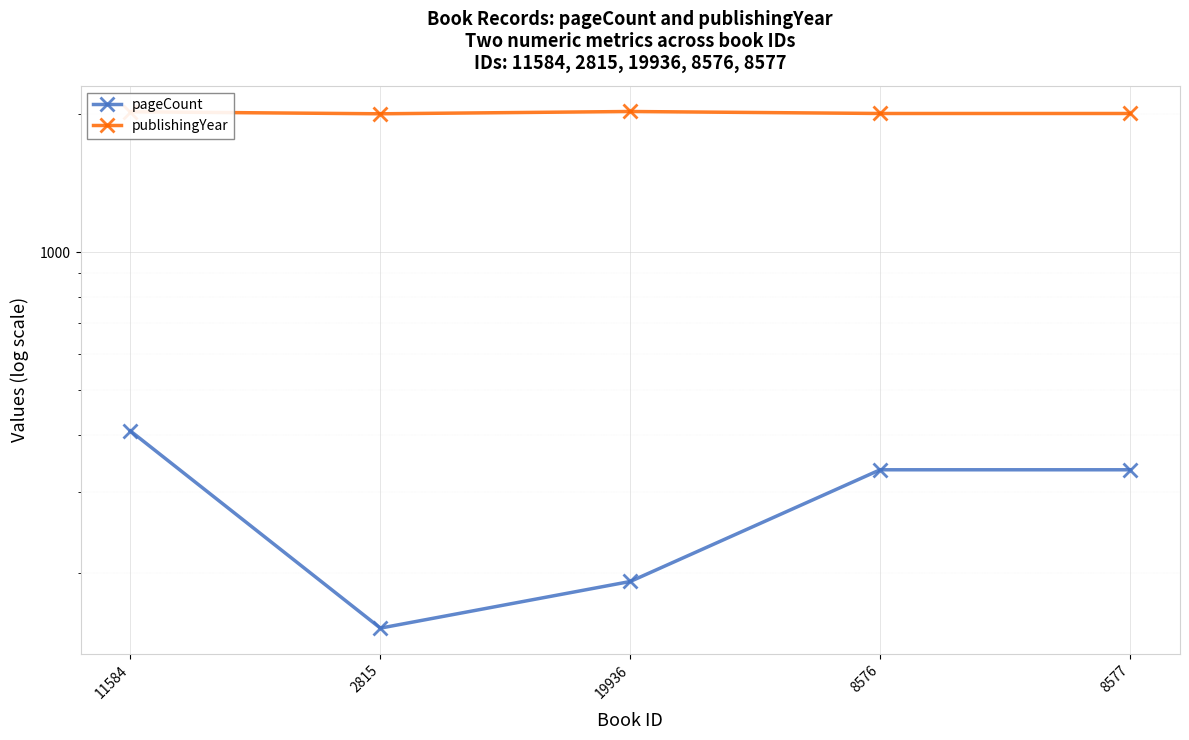

In publishingYear, how many points are higher than both neighbors (excluding endpoints)?

1